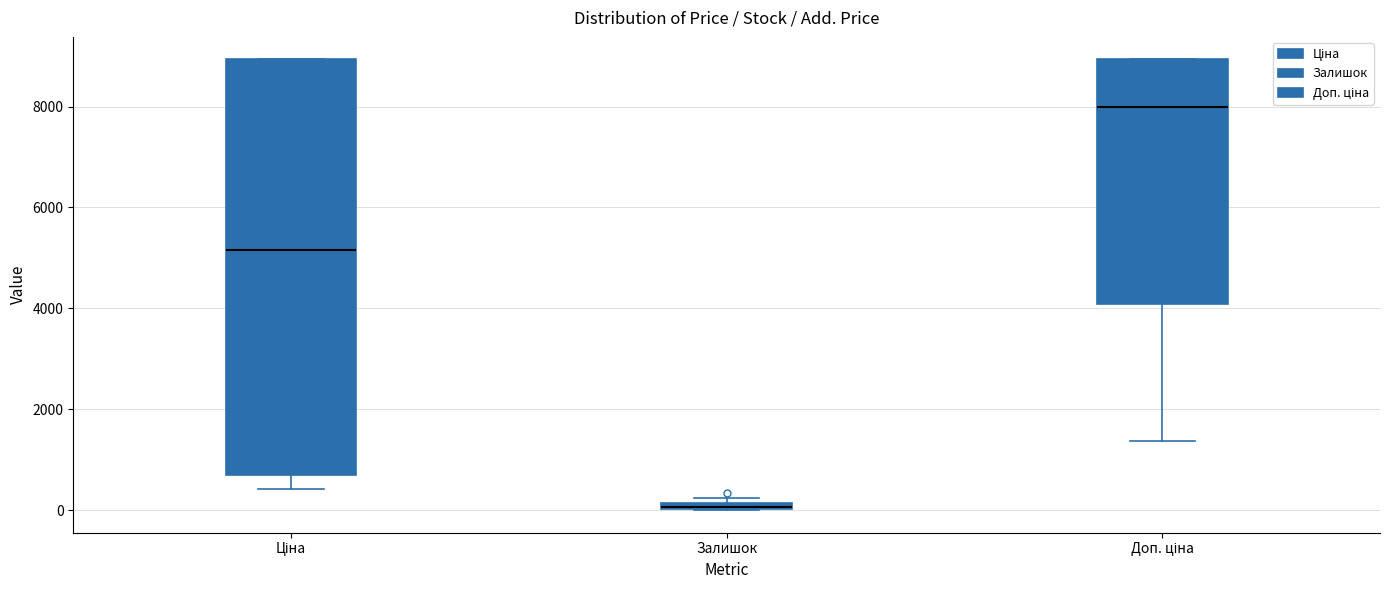

Which box is the tallest, from its lower edge to its upper edge?

Ціна